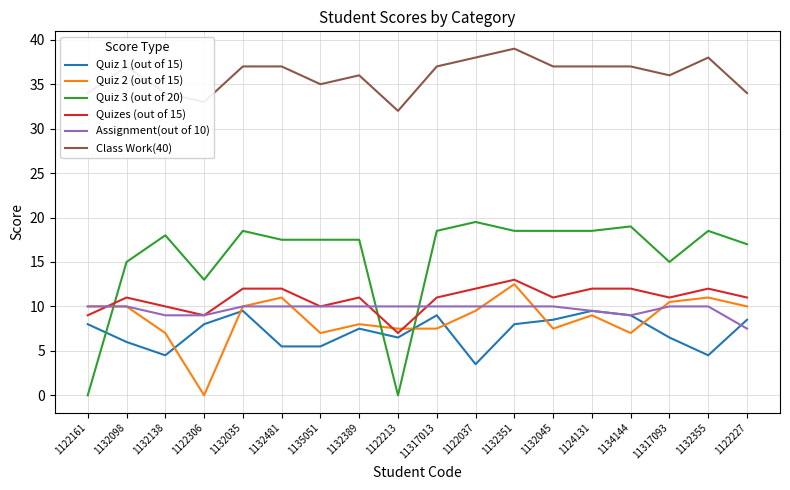

What is the difference between the maximum and minimum values in the Class Work(40) series?

7.0